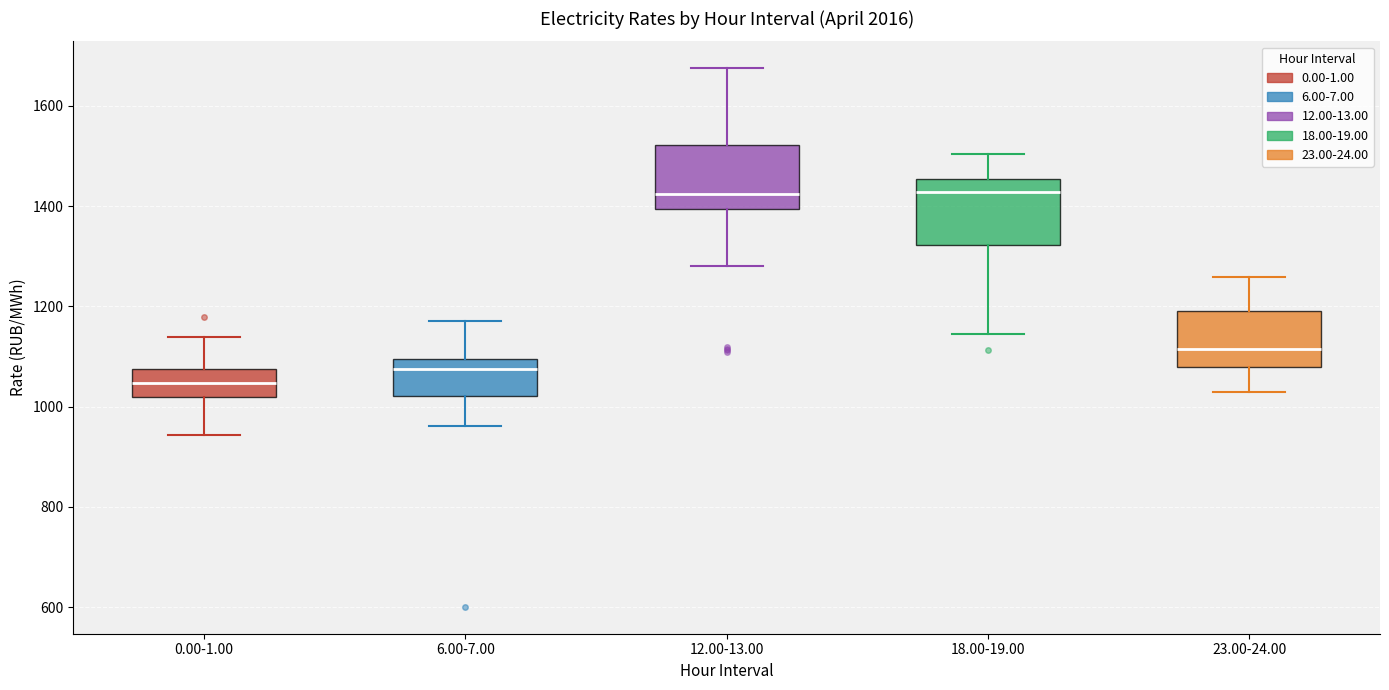

Reading left to right, read every box against the y-axis: the position of its median line, the range the box covers, and the ends of its whiskers. The values are not printed on the chart, so give them approximately, as read against the axis.

0.00-1.00: median 1040, box 1020 to 1080, whiskers 940 to 1140
6.00-7.00: median 1080, box 1020 to 1100, whiskers 960 to 1180
12.00-13.00: median 1420, box 1400 to 1520, whiskers 1280 to 1680
18.00-19.00: median 1420, box 1320 to 1460, whiskers 1140 to 1500
23.00-24.00: median 1120, box 1080 to 1200, whiskers 1020 to 1260